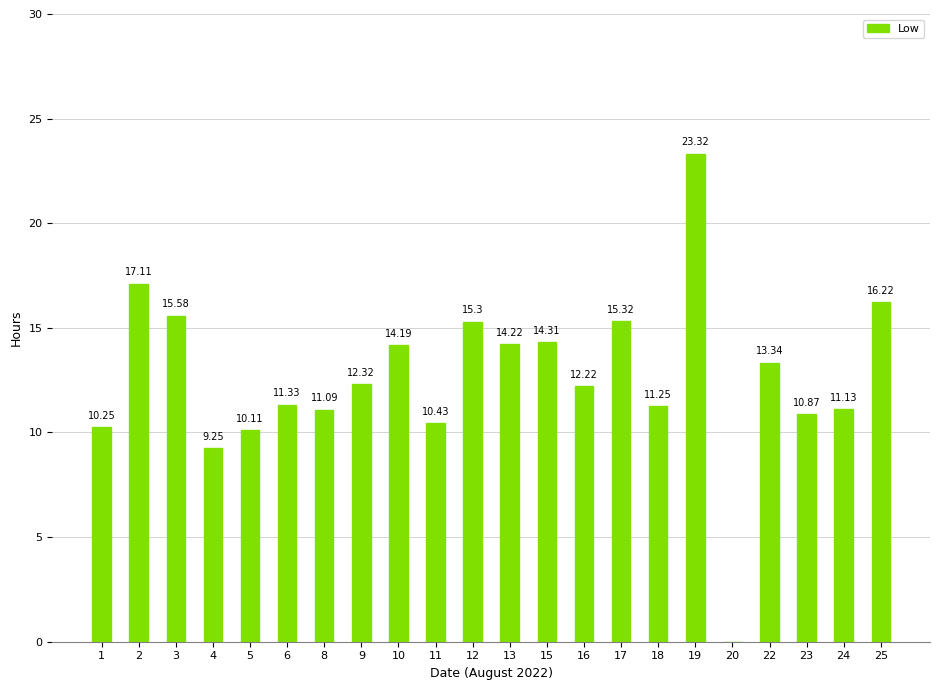

Approximately how many times larger is the value at 12 compared to 2?

0.9